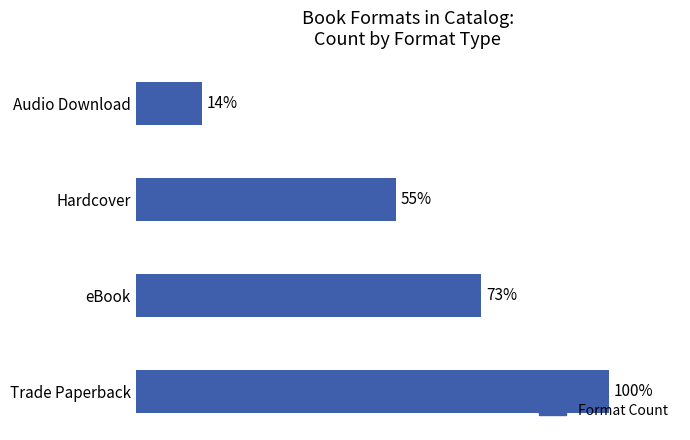

List the labels in order of value, smallest first.

Audio Download, Hardcover, eBook, Trade Paperback